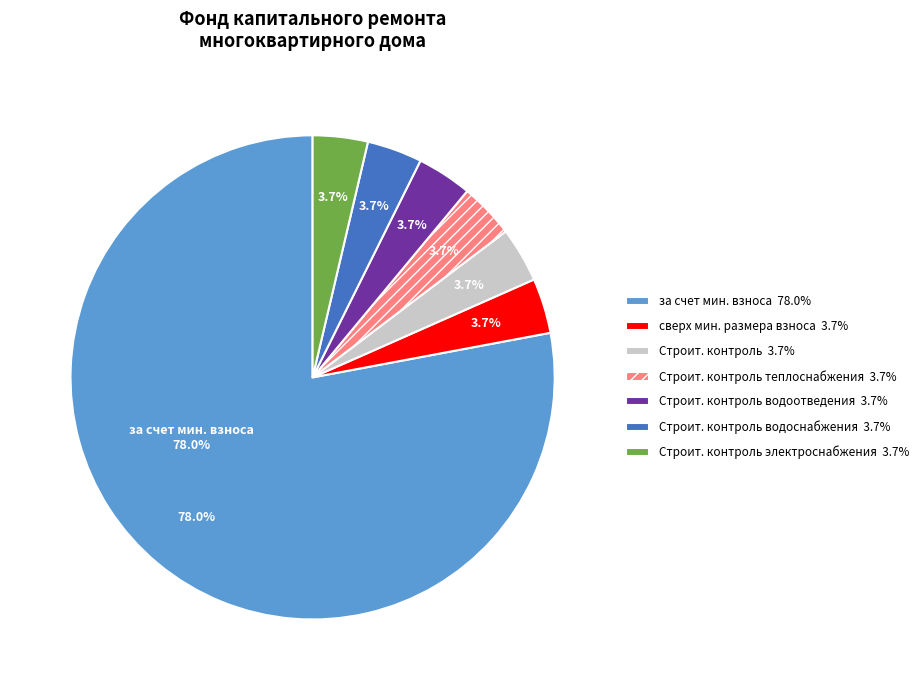

What percentage is NOT represented by сверх мин. размера взноса 3.7%?

96.3%